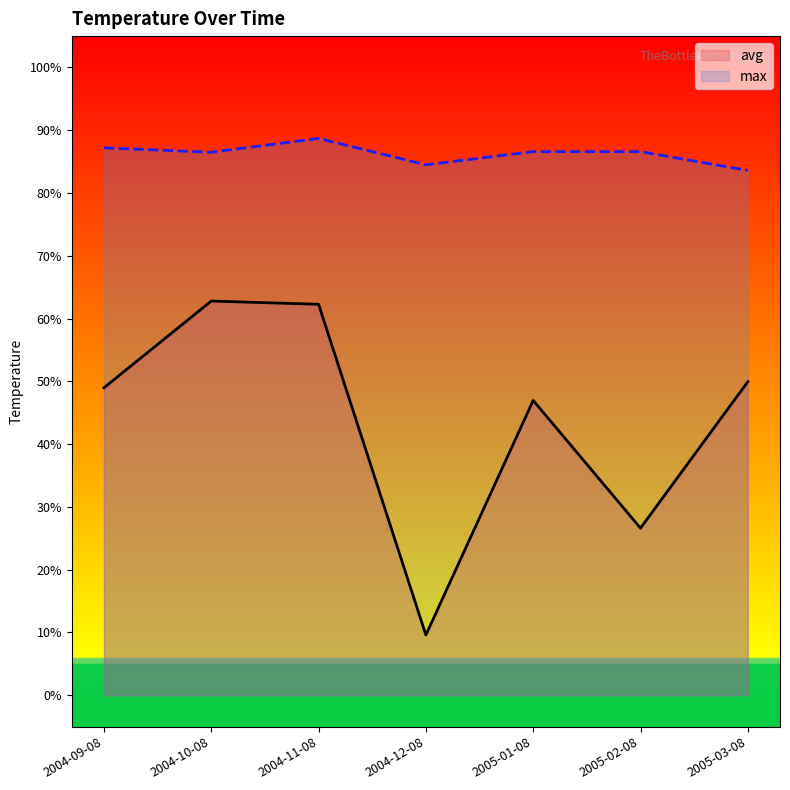

At which label is avg closest to 36?

2005-02-08